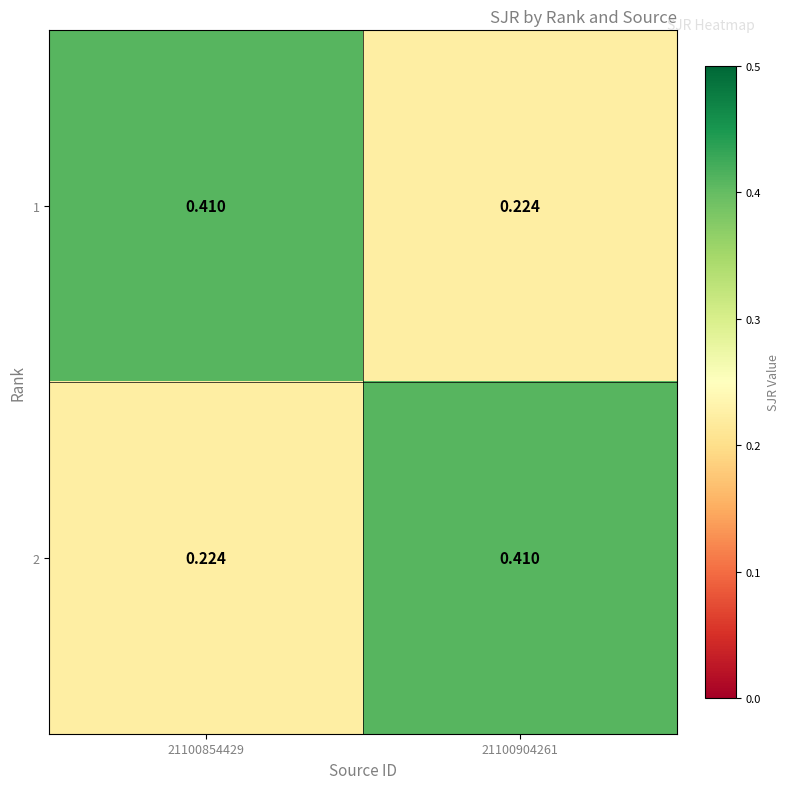

Is the value of 2 at 21100904261 greater than the value of 1 at 21100904261?

Yes